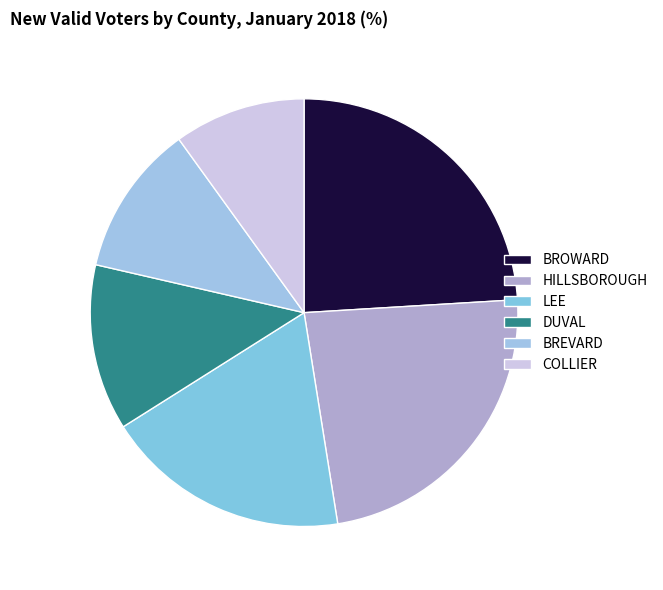

What is the smallest slice in the pie chart?

COLLIER